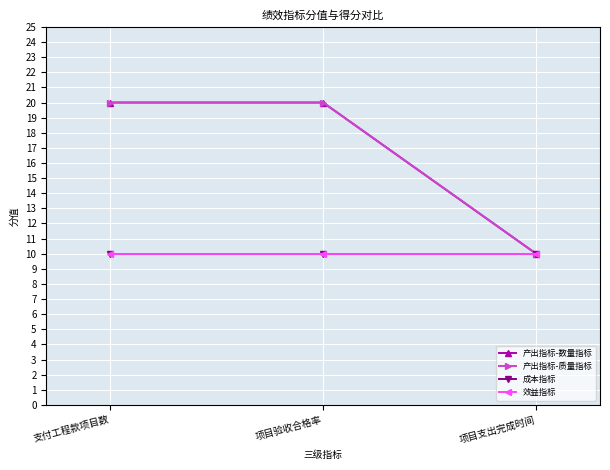

True or false: 效益指标 has a value of 10 at 支付工程款项目数.

True